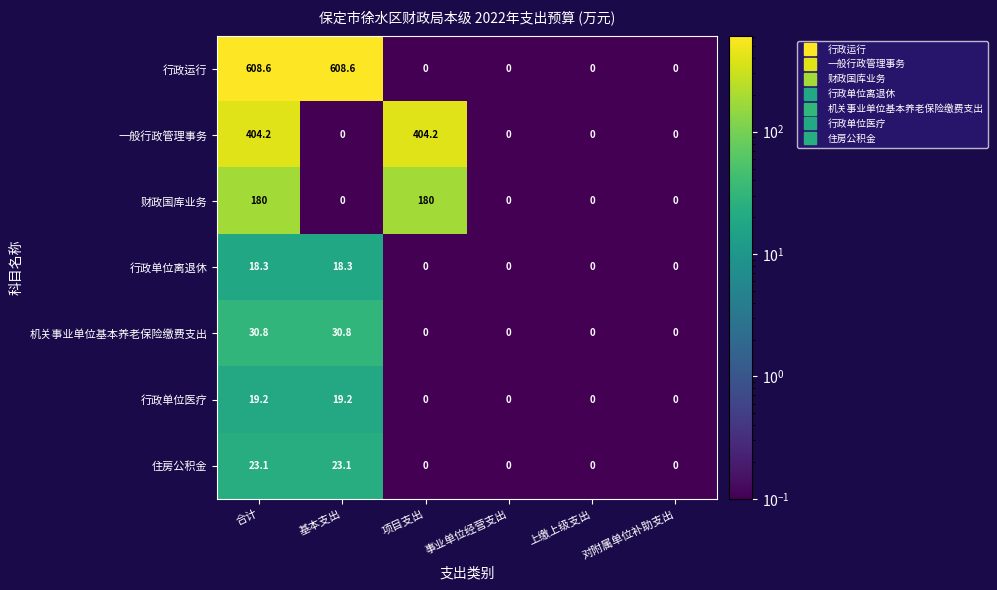

The 机关事业单位基本养老保险缴费支出 series shows 0.0 at 项目支出. True or false?

True